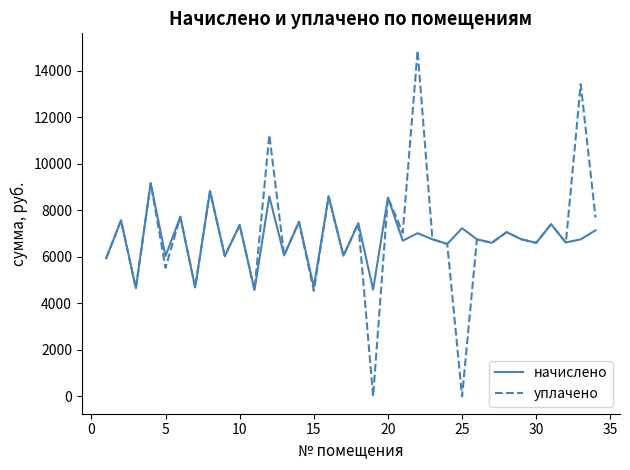

Which series has the widest spread of values?

уплачено